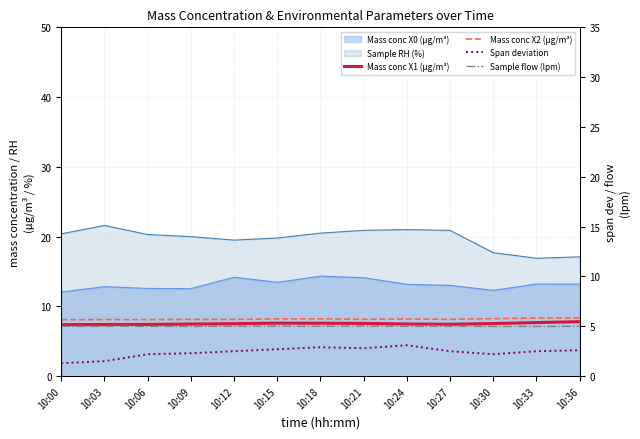

Between 10:15 and 10:03, which is larger?

10:15